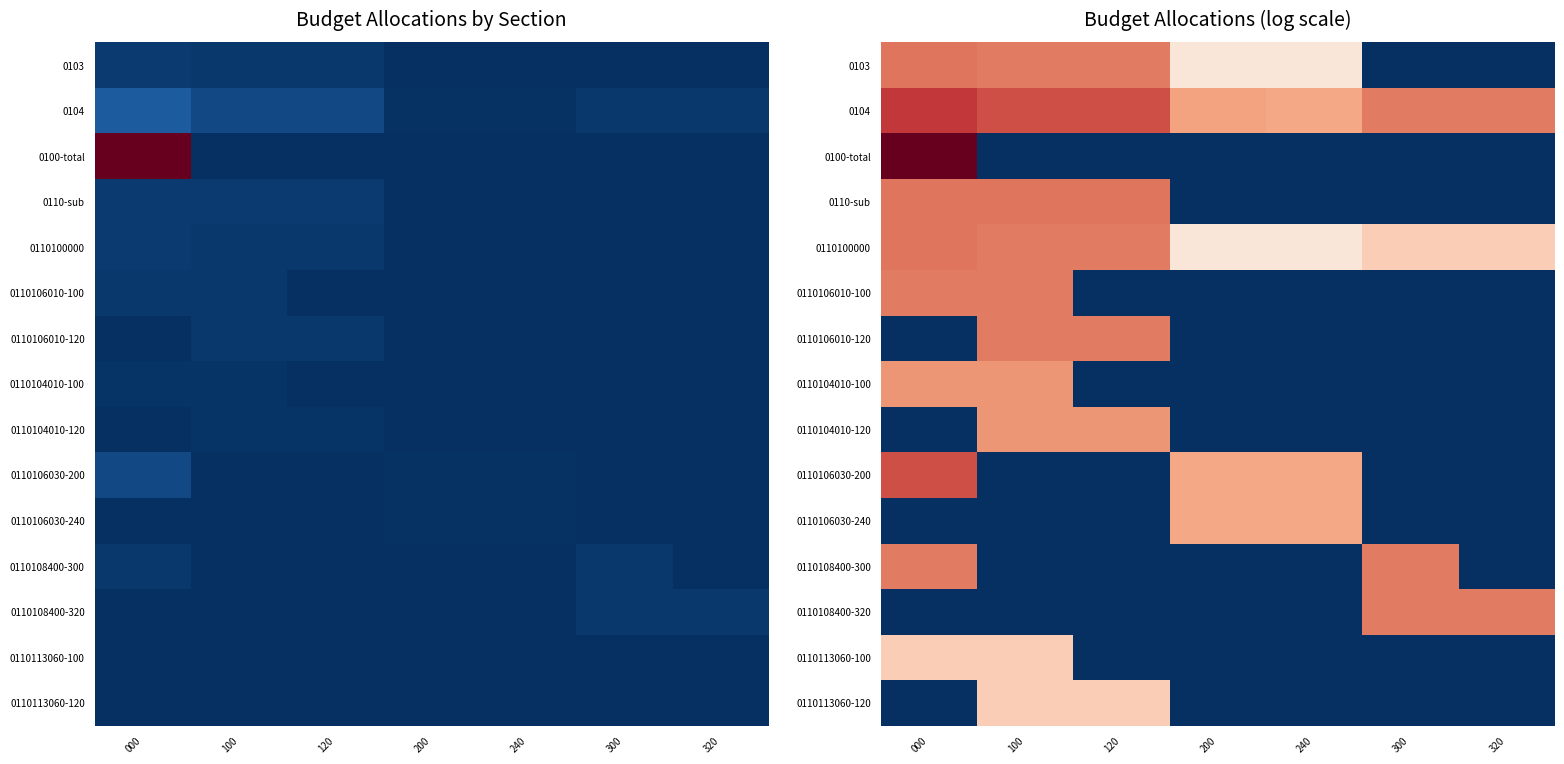

At which category is the sum across all series the highest?

000